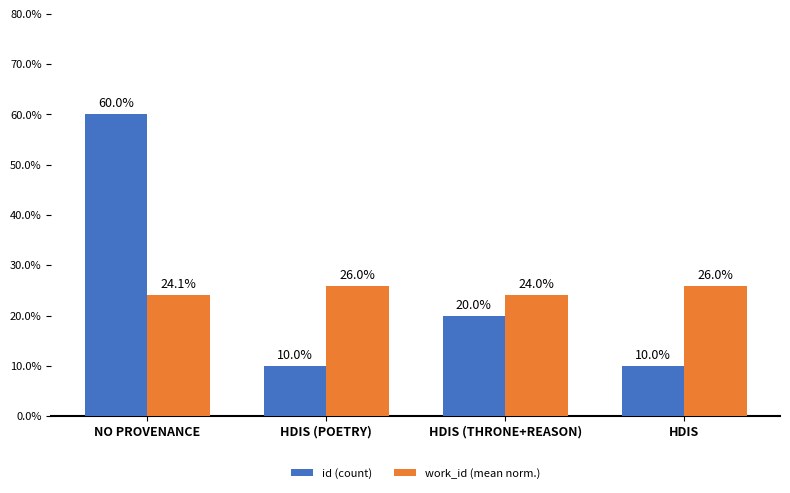

What position from the left is HDIS (POETRY)?

2